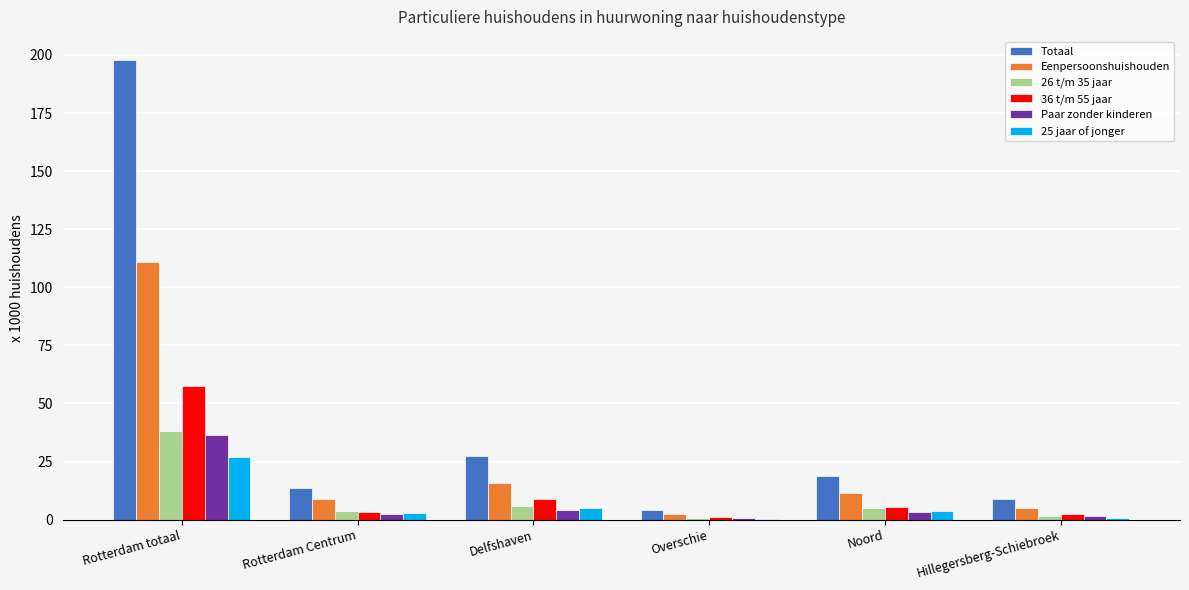

Which series has the largest range (max minus min)?

Totaal